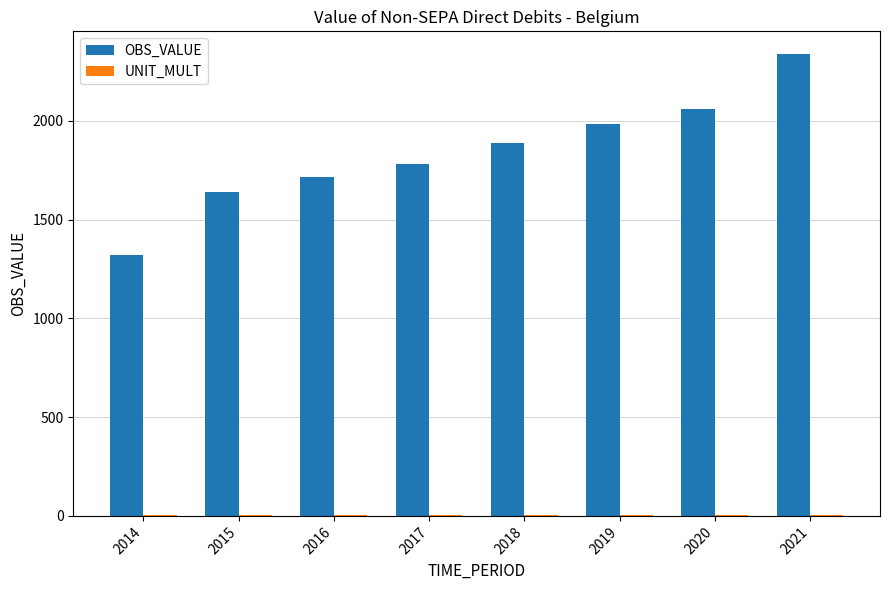

The OBS_VALUE series shows 1174.3 at 2018. True or false?

False